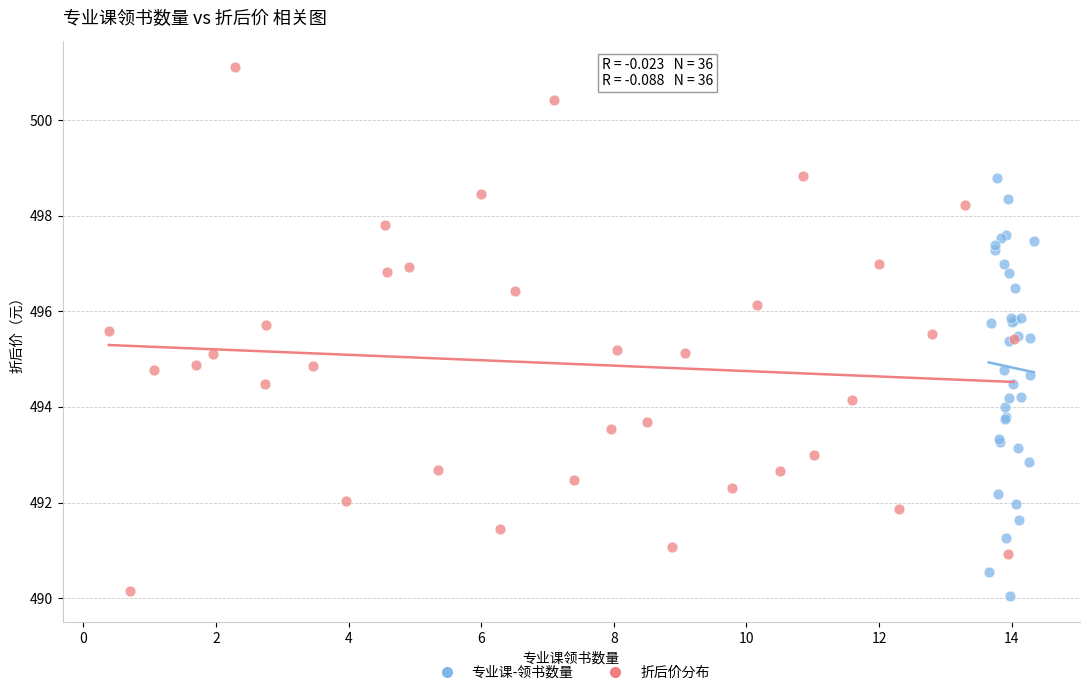

Which series contains the highest Y value?

折后价分布